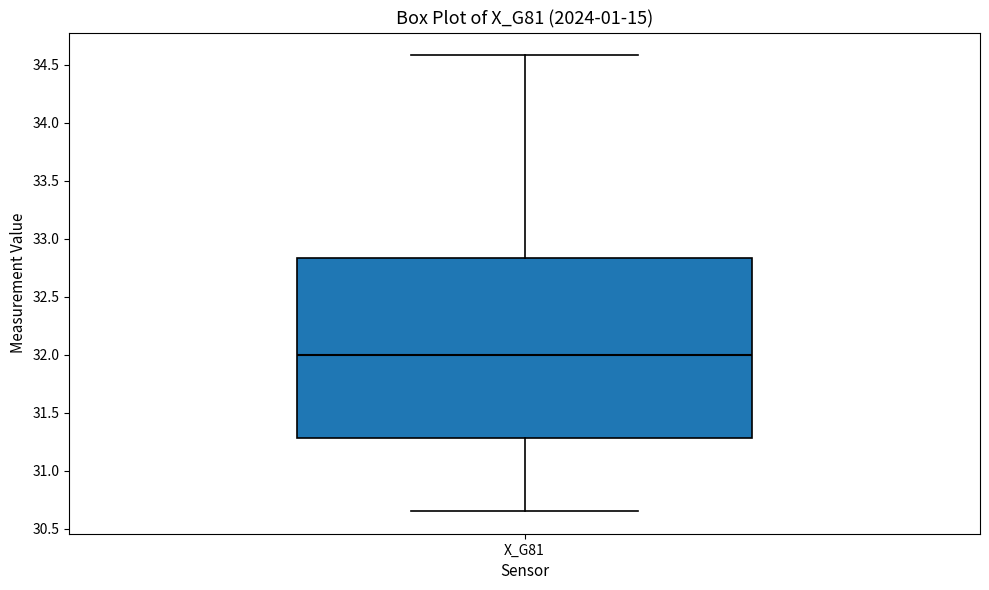

Transcribe this box plot: give where the median line is, the range the box spans, and where the two whiskers end, as read against the y-axis. The values are not printed on the chart, so give them approximately, as read against the axis.

median 32.00, box 31.30 to 32.85, whiskers 30.65 to 34.60